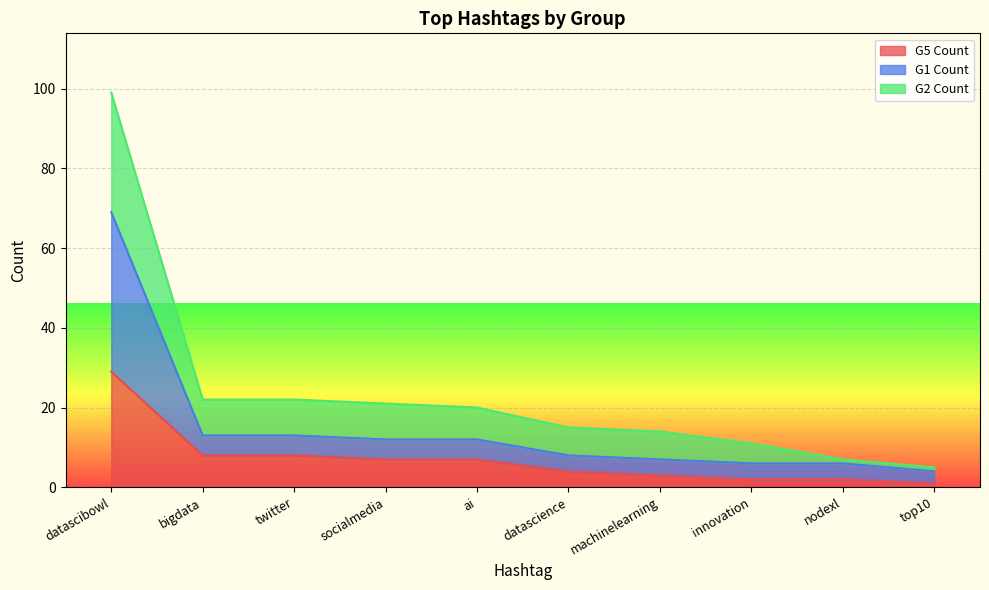

Does the chart display data point markers on the line(s)?

No